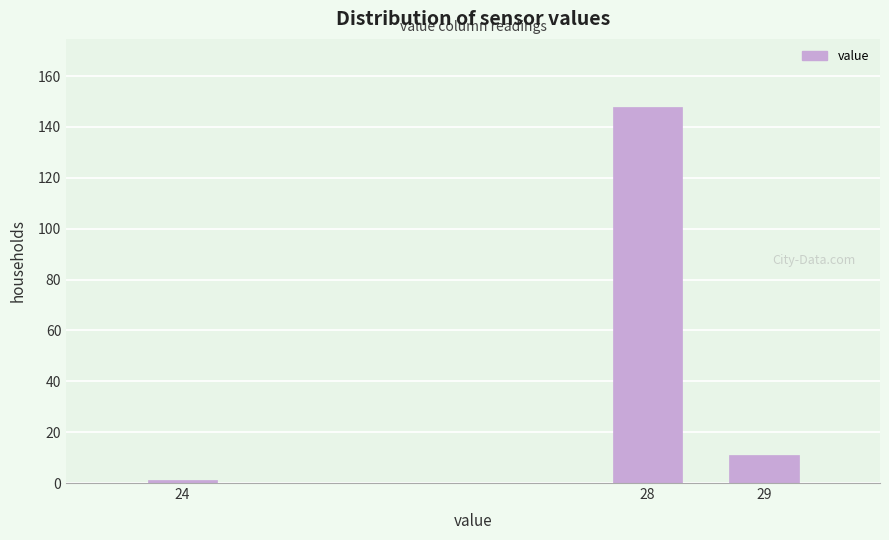

Reading left to right, list all the values displayed in this chart.

24=1	28=148	29=11